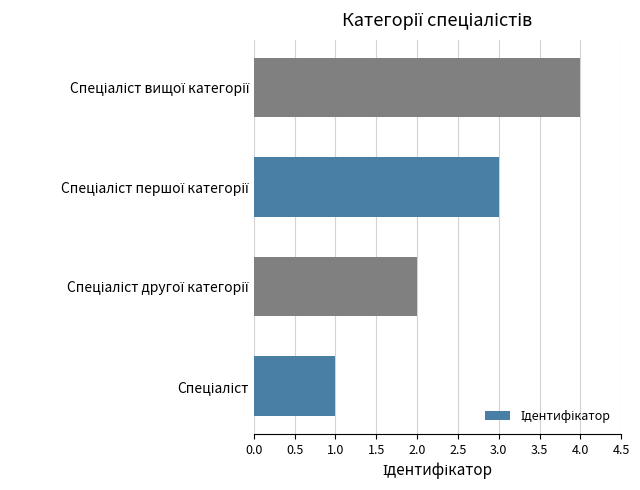

Does the chart contain any negative values?

No